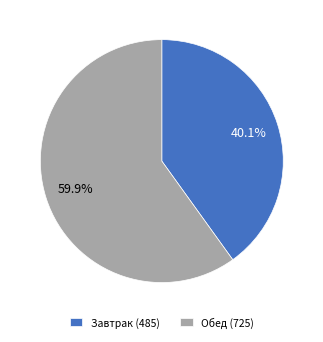

Which has a higher value, Обед (725) or Завтрак (485)?

Обед (725)